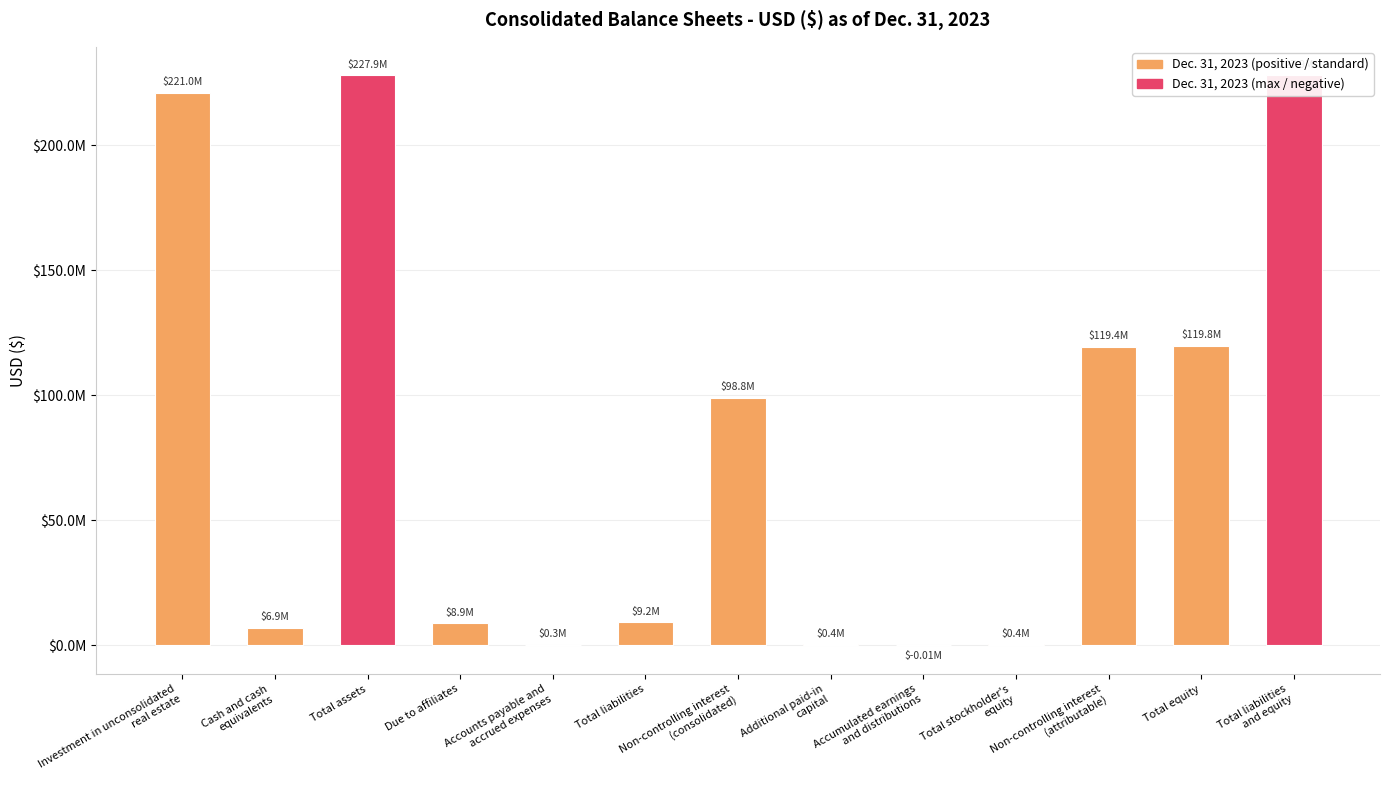

What is the greatest value displayed?

227867779